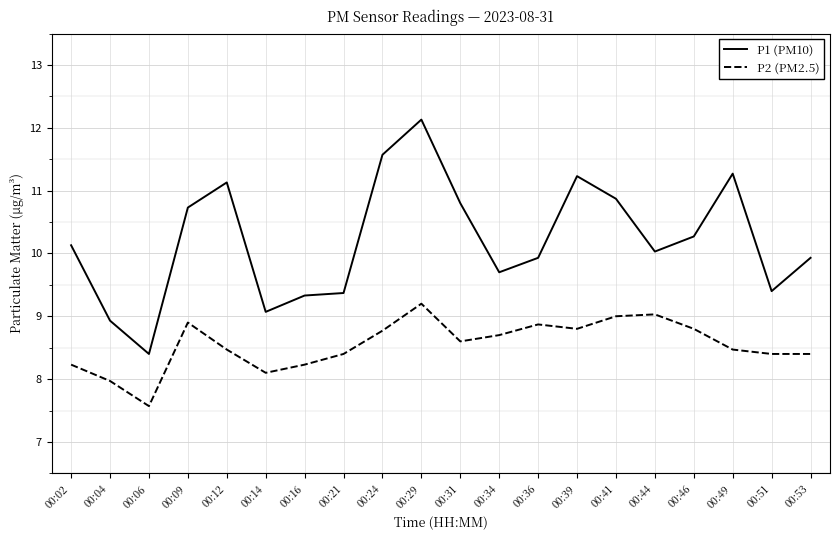

List the series in order of their overall mean, lowest first.

P2 (PM2.5), P1 (PM10)